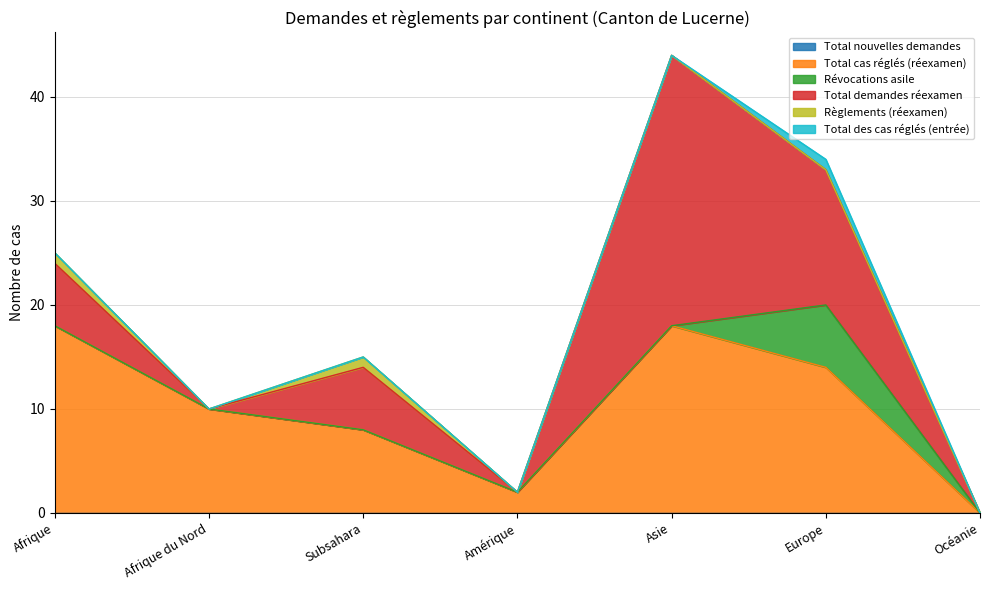

How many distinct data groups are displayed?

6